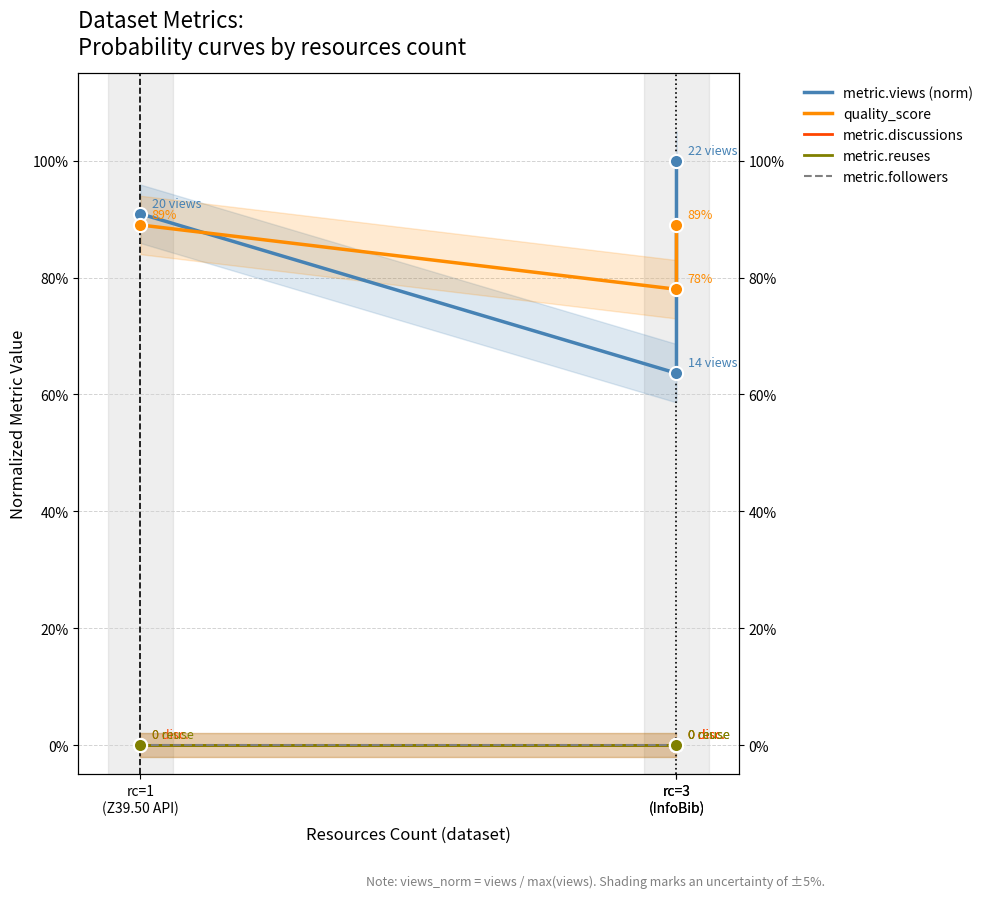

Which series has the largest total across all categories?

quality_score